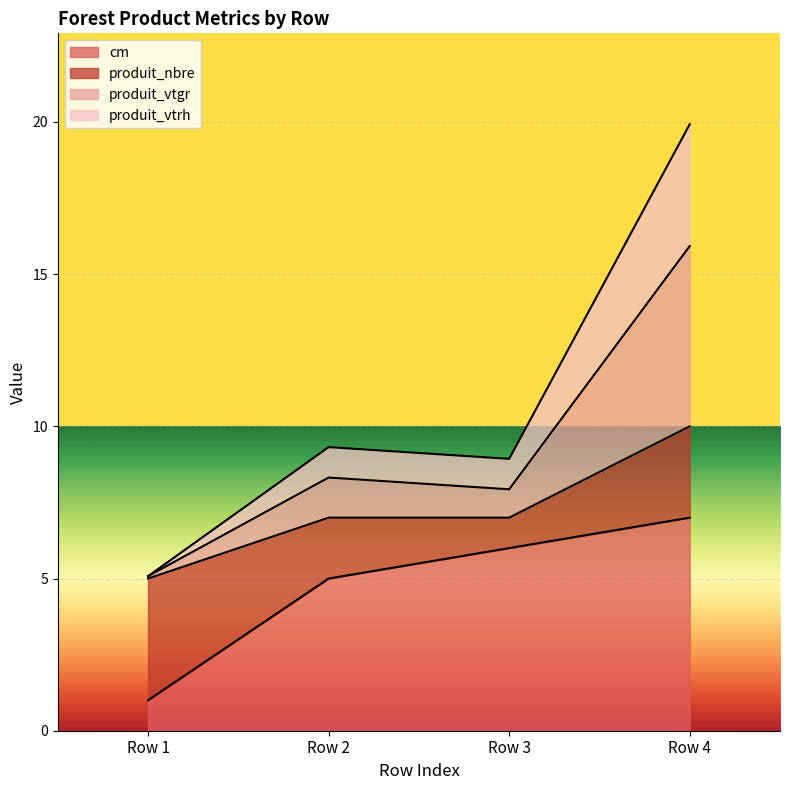

The produit_vtrh series shows 7.5 at Row 1. True or false?

False